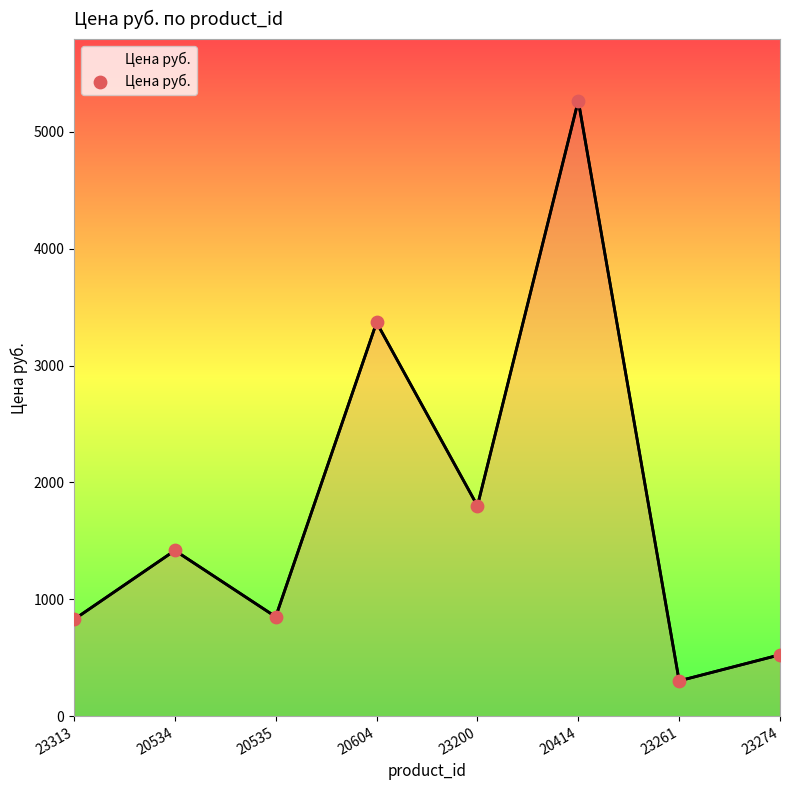

What is the change in value from 20535 to 23274?

-325